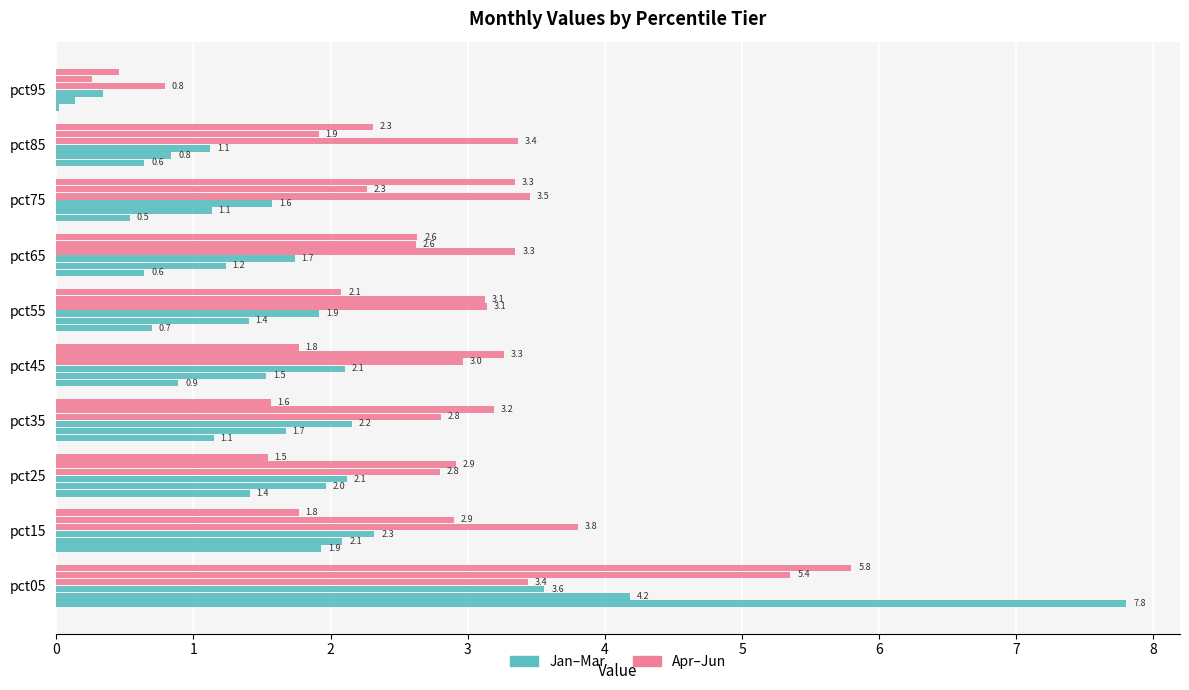

Reading left to right, list all the values displayed in this chart.

Jan: 0=7.8	1=1.9	2=1.4	3=1.1	4=0.9	5=0.7	6=0.6	7=0.5	8=0.6	9=0.0
Feb: 0=4.2	1=2.1	2=2.0	3=1.7	4=1.5	5=1.4	6=1.2	7=1.1	8=0.8	9=0.1
Mar: 0=3.6	1=2.3	2=2.1	3=2.2	4=2.1	5=1.9	6=1.7	7=1.6	8=1.1	9=0.3
Apr: 0=3.4	1=3.8	2=2.8	3=2.8	4=3.0	5=3.1	6=3.3	7=3.5	8=3.4	9=0.8
May: 0=5.4	1=2.9	2=2.9	3=3.2	4=3.3	5=3.1	6=2.6	7=2.3	8=1.9	9=0.3
Jun: 0=5.8	1=1.8	2=1.5	3=1.6	4=1.8	5=2.1	6=2.6	7=3.3	8=2.3	9=0.5